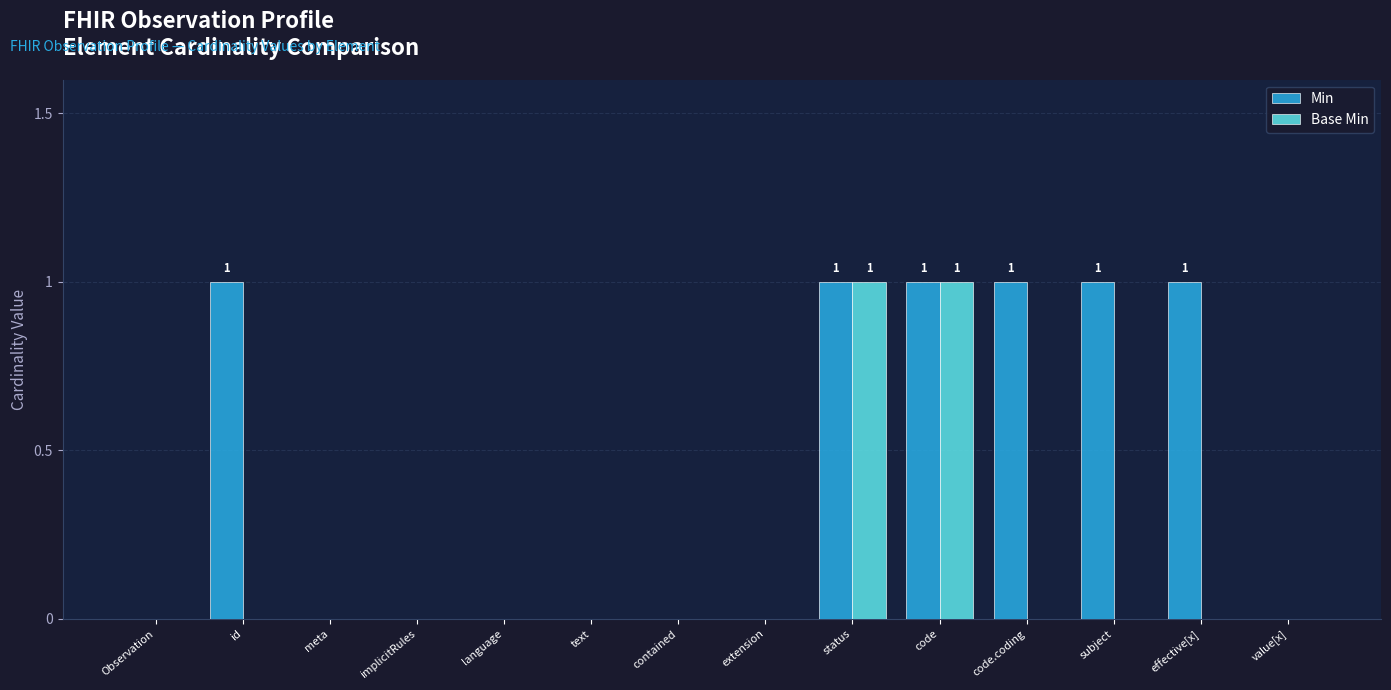

What is the sum of all Min values?

6